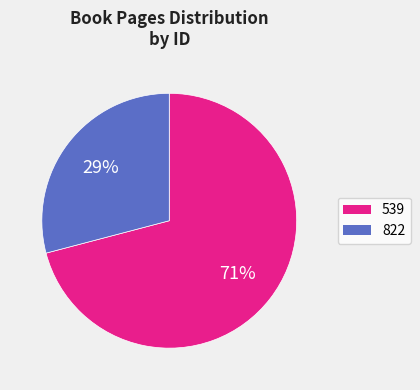

To the nearest percent, what is the difference between the largest and smallest slice percentages?

42%